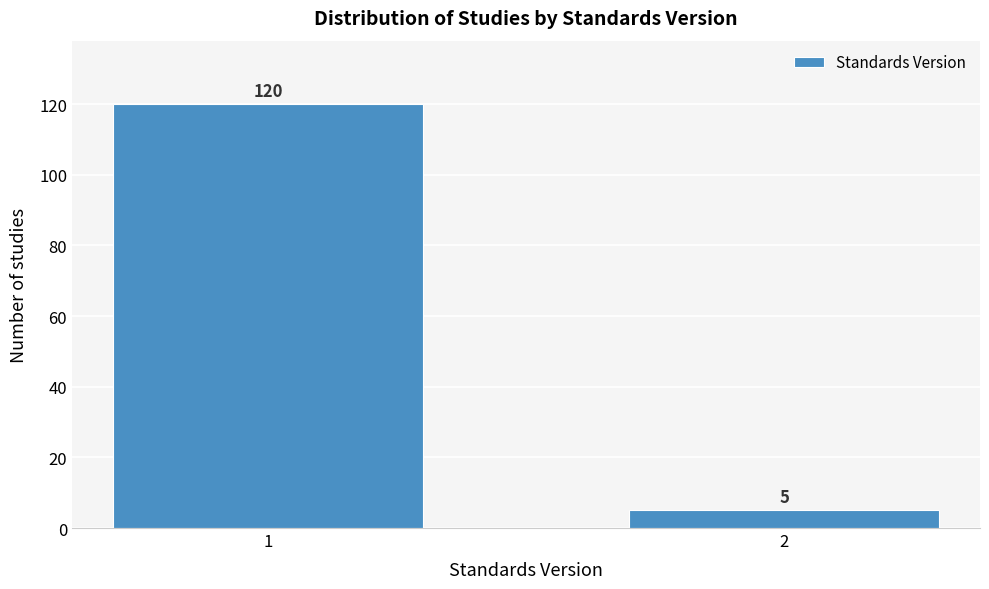

Reading left to right, what are all the values shown in this chart?

1=120	2=5